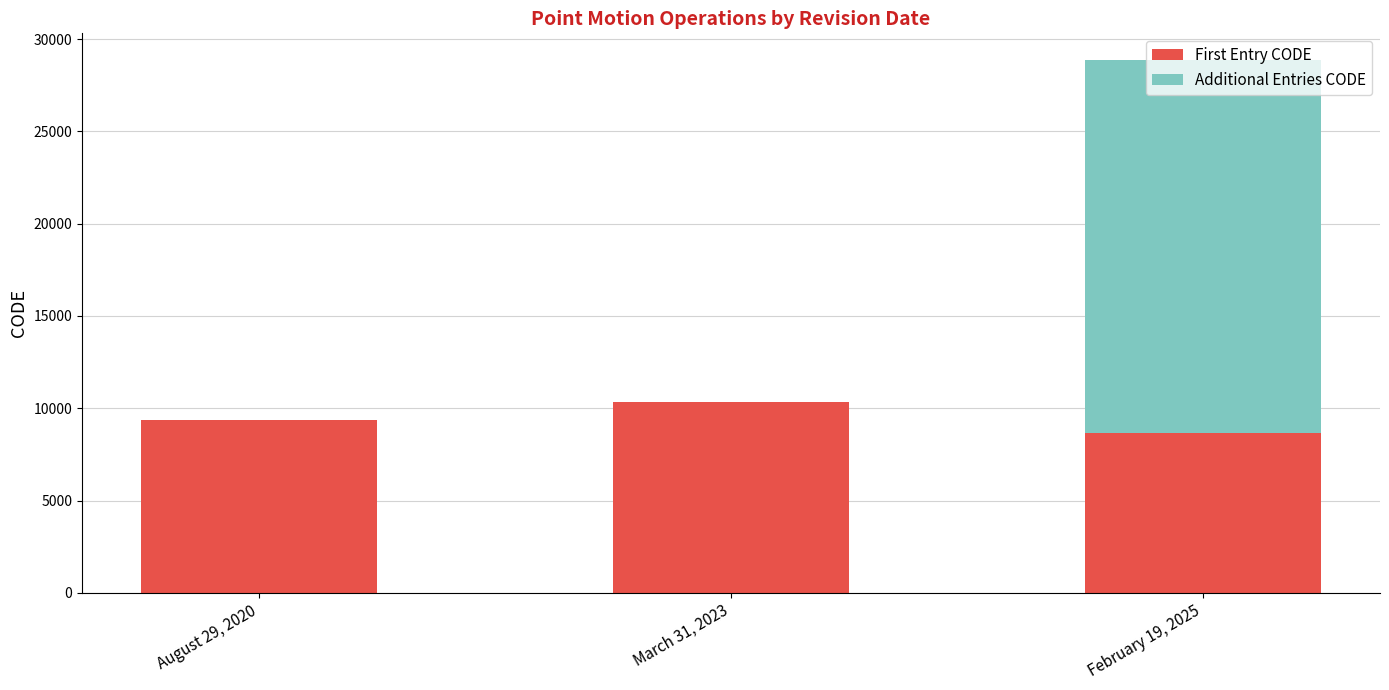

What is the maximum value for First Entry CODE?

10323